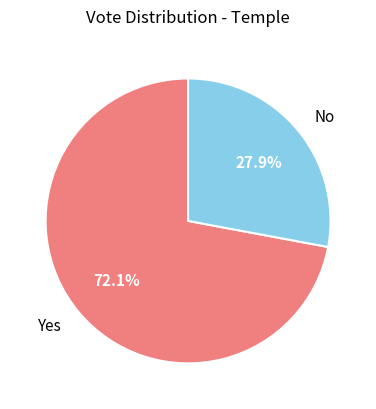

Which has a higher value, Yes or No?

Yes